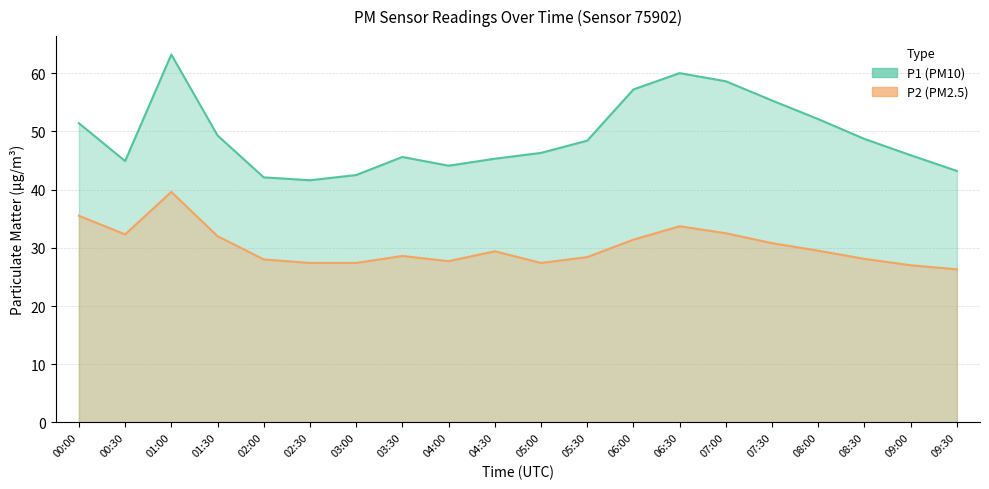

Rank the series at 00:00 from highest to lowest value.

P1, P2